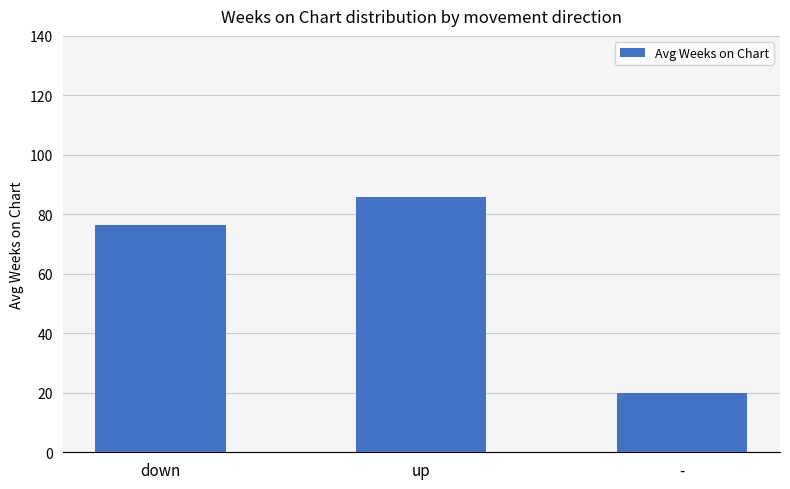

Are the bars horizontal?

No